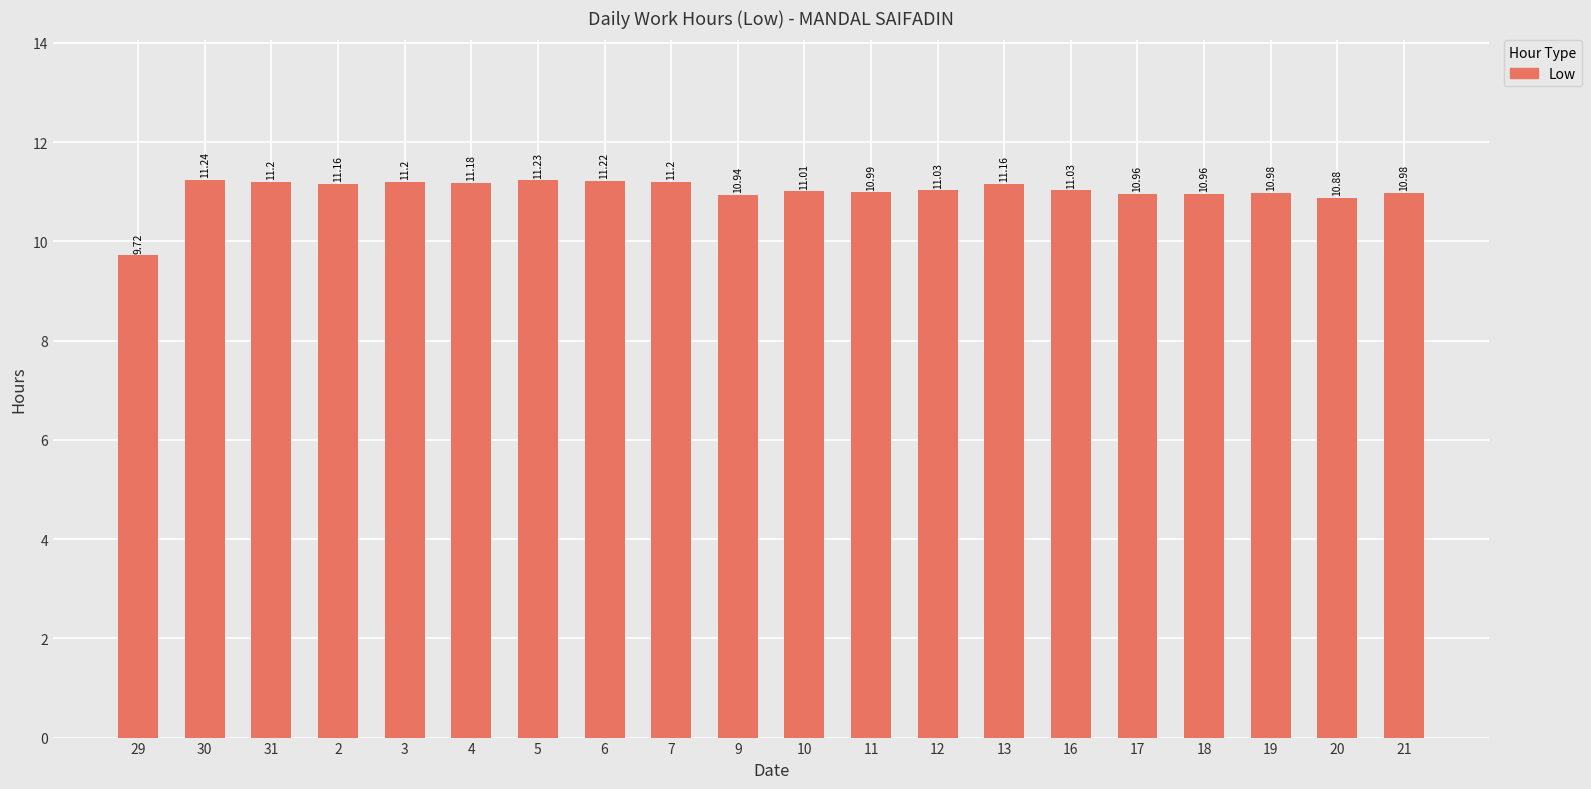

Which label corresponds to the largest value in the chart?

30